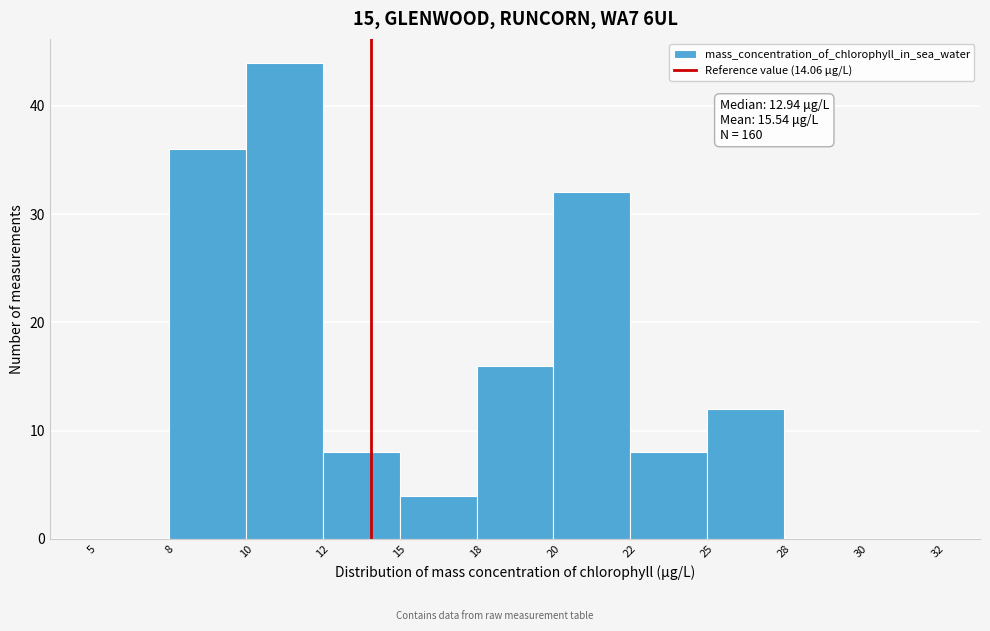

Reading right to left, what are all the values shown in this chart?

30=0	28=0	25=12	22=8	20=32	18=16	15=4	12=8	10=44	8=36	5=0